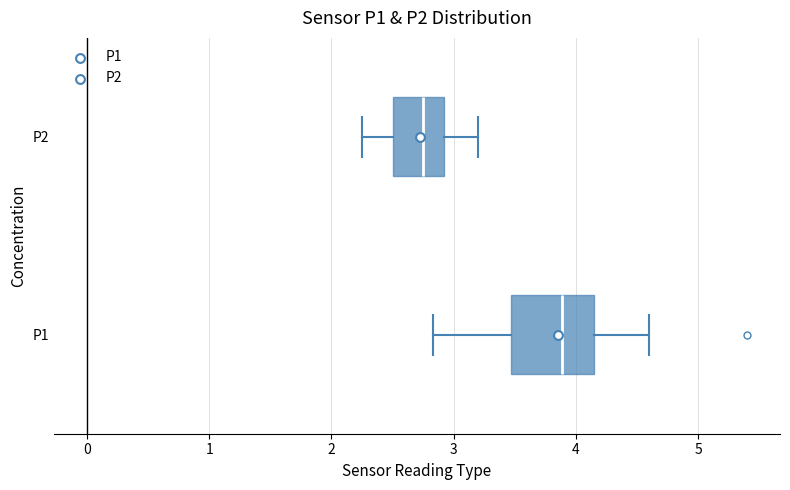

Where does the left whisker of the box for P2 end on the x-axis? The values are not printed on the chart, so give them approximately, as read against the axis.

2.3